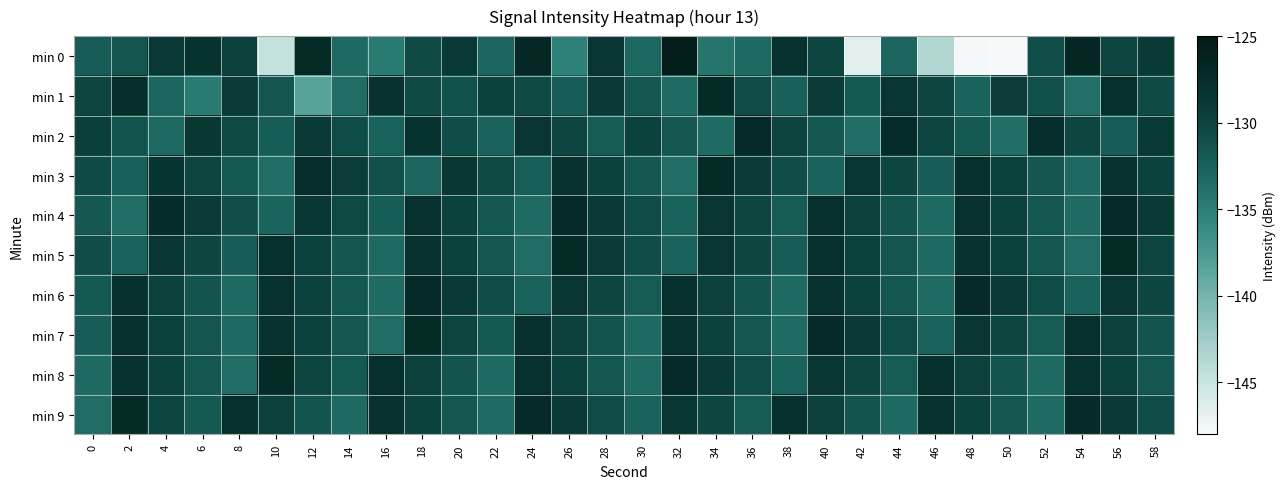

Which has a higher value, 12 or 26?

12